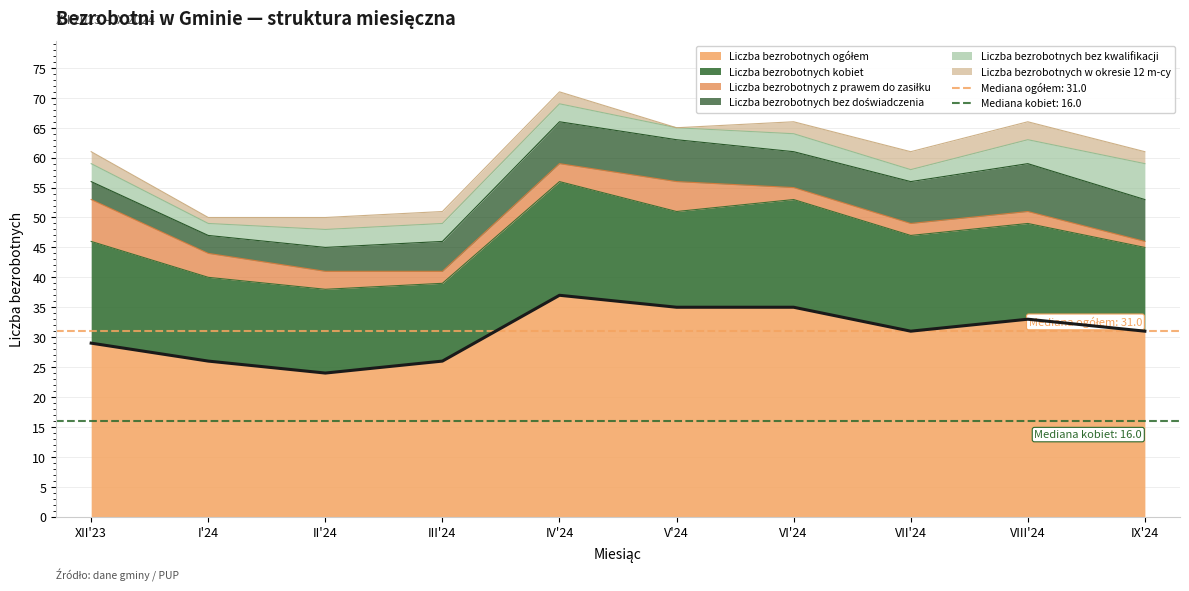

How many lines are shown in the chart?

6